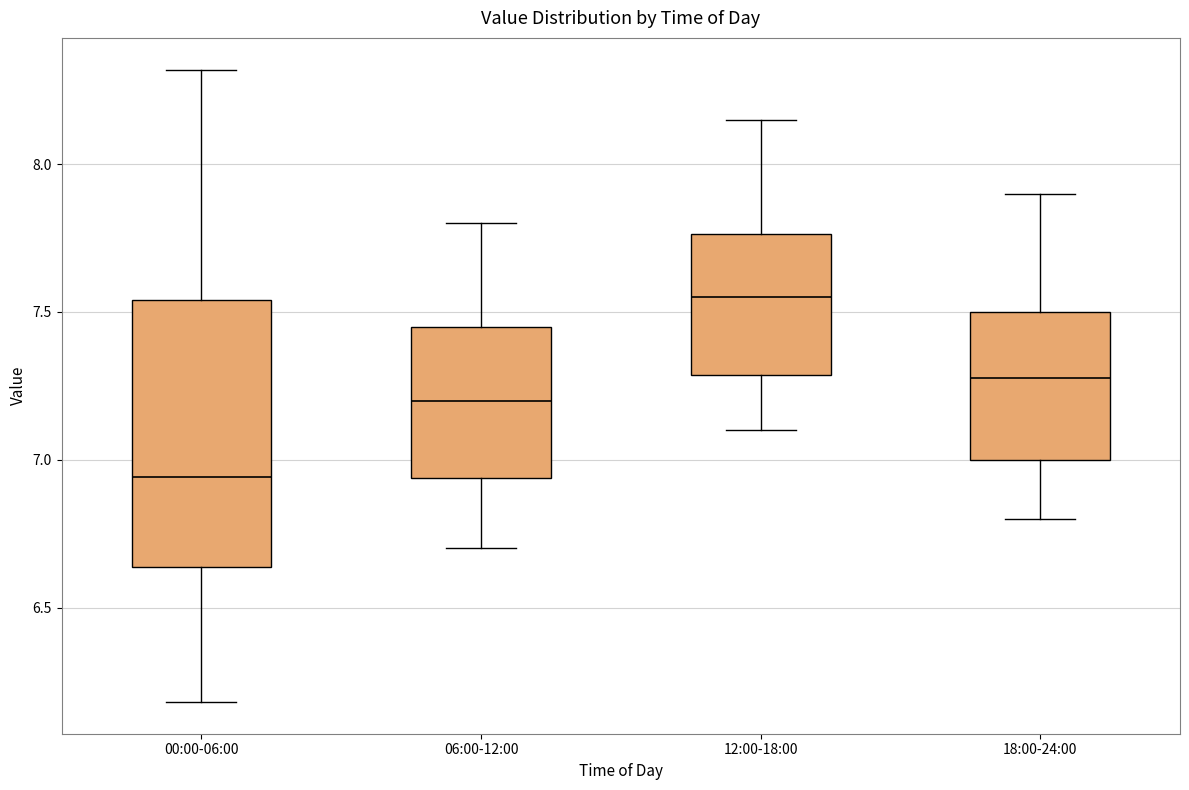

Which box's median line is the lowest?

00:00-06:00